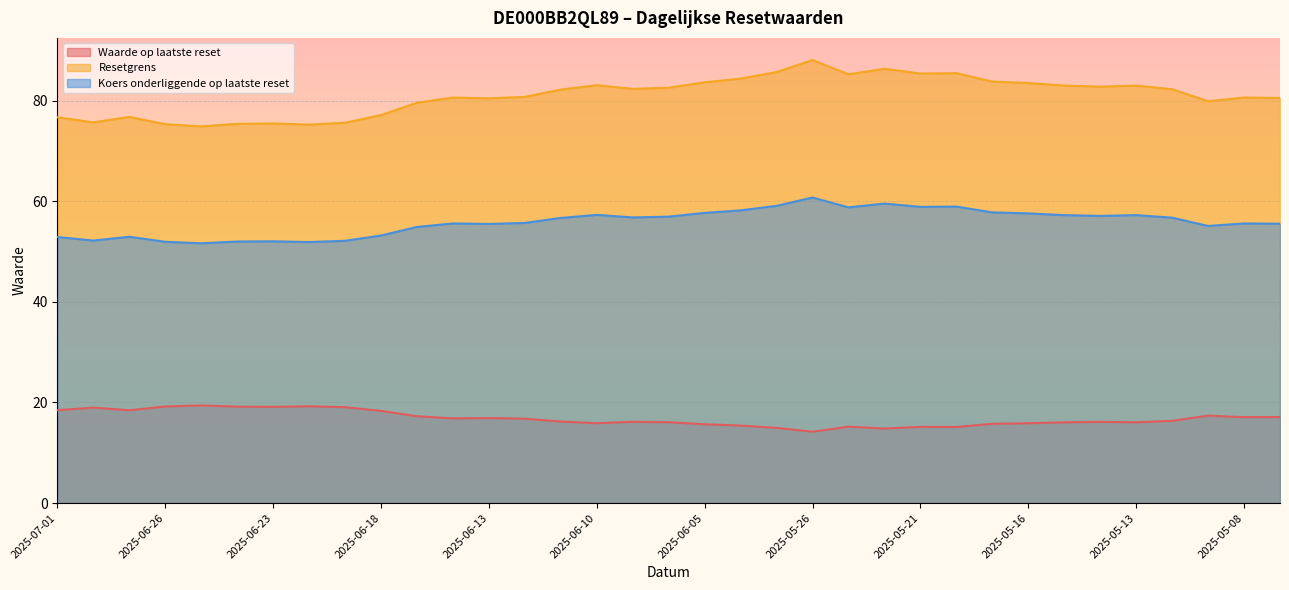

What is the value of the Waarde op laatste reset point at the 7th from the left?

19.1